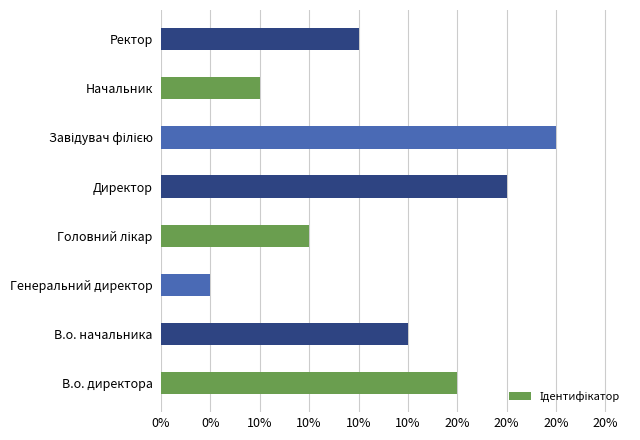

Does the chart contain any negative values?

No